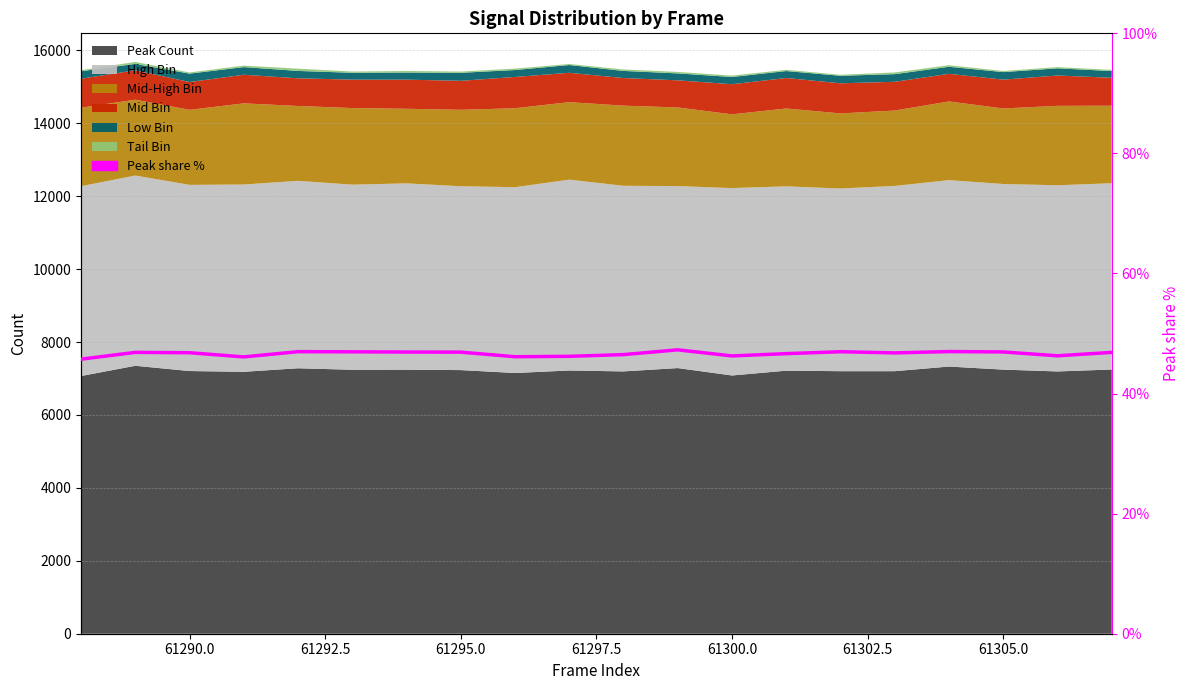

How many lines are shown in the chart?

1